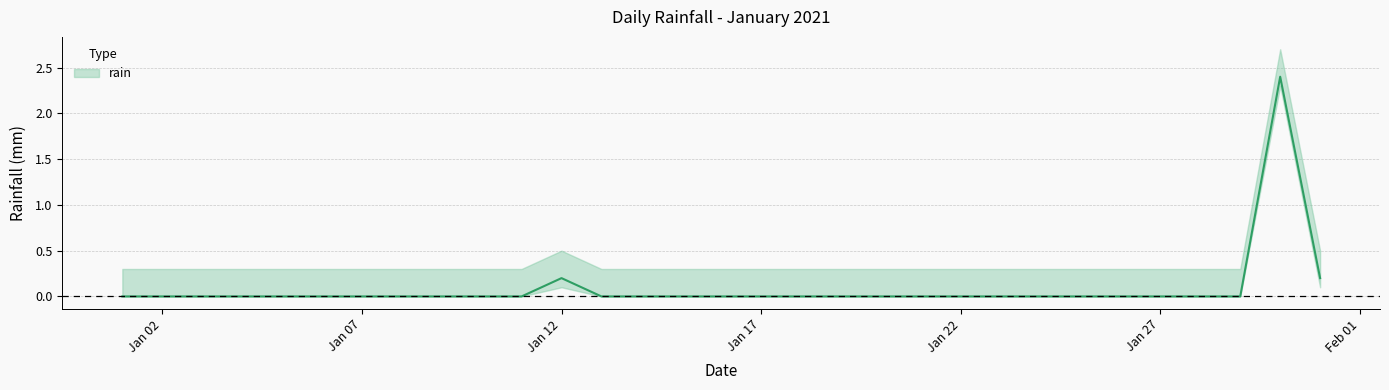

Does the chart have visible grid lines?

Yes